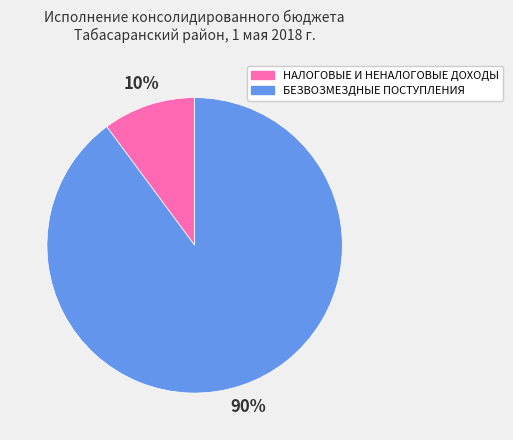

To the nearest percent, what percentage of the pie is БЕЗВОЗМЕЗДНЫЕ ПОСТУПЛЕНИЯ?

90%